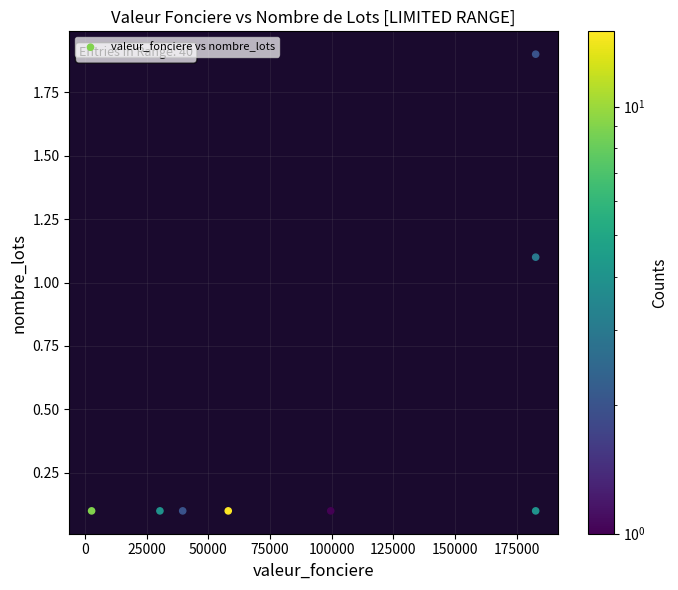

What is the average Y value?

0.5